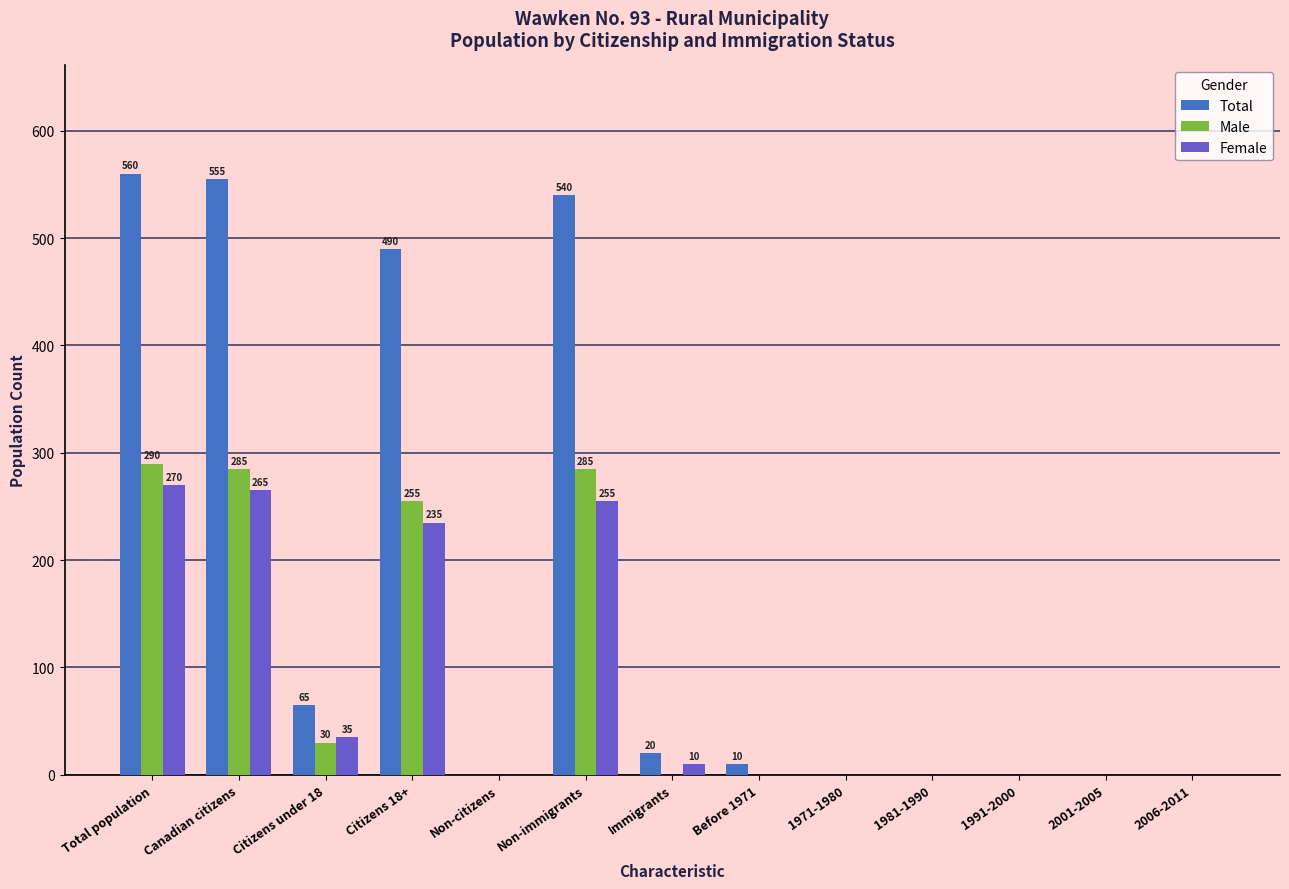

The value of Male at Immigrants is -121. True or false?

False